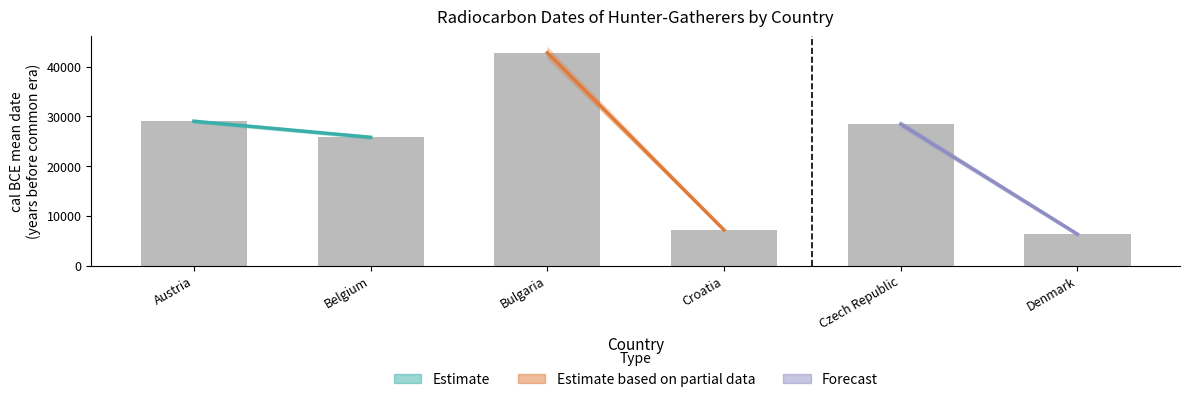

What is the difference between the maximum and second lowest values?

35617